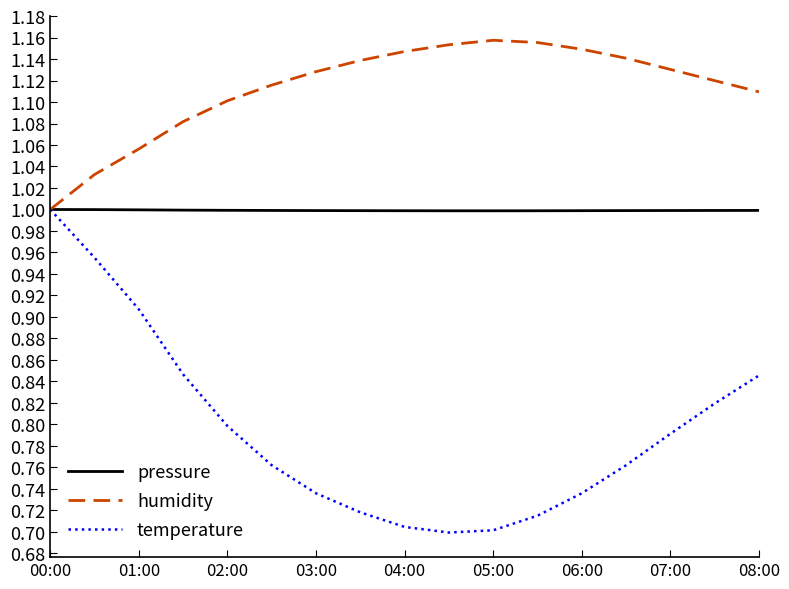

Does the chart have visible grid lines?

No